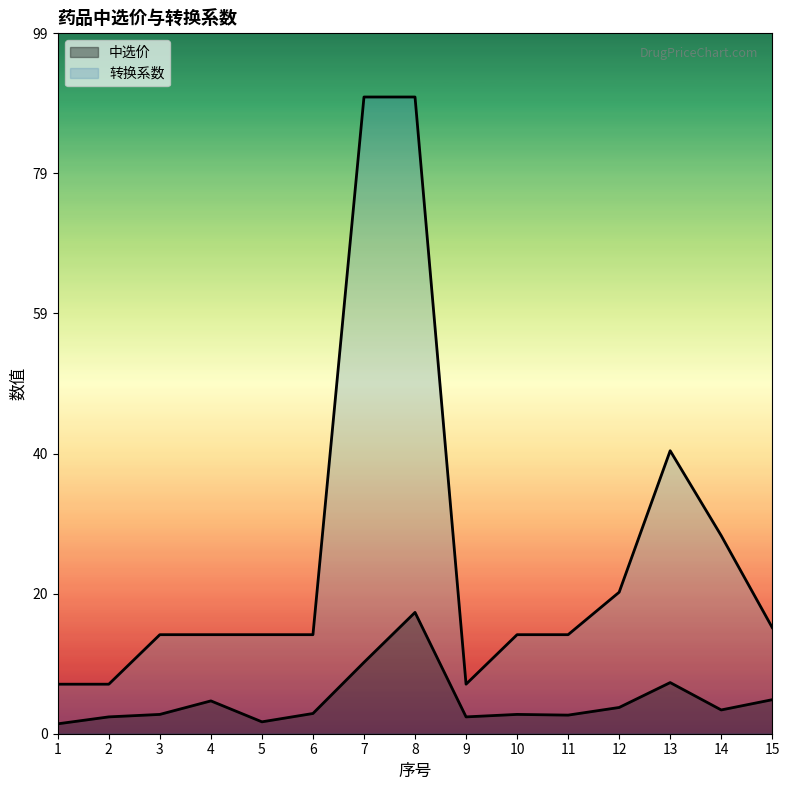

Reading left to right, list all the values displayed in this chart.

中选价: 1.4	2.4	2.7	4.6	1.7	2.9	10.1	17.1	2.4	2.7	2.6	3.7	7.2	3.4	4.8
转换系数: 7.0	7.0	14.0	14.0	14.0	14.0	90.0	90.0	7.0	14.0	14.0	20.0	40.0	28.0	15.0